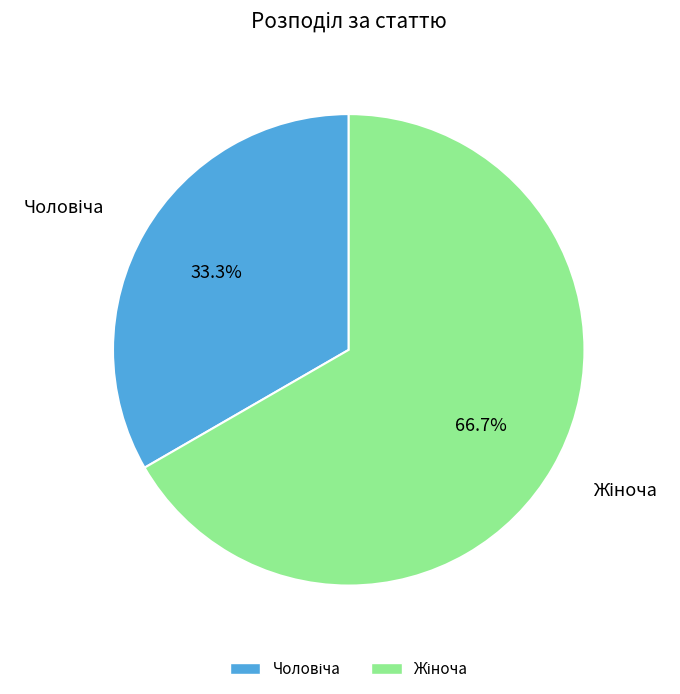

How many segments does this pie chart have?

2